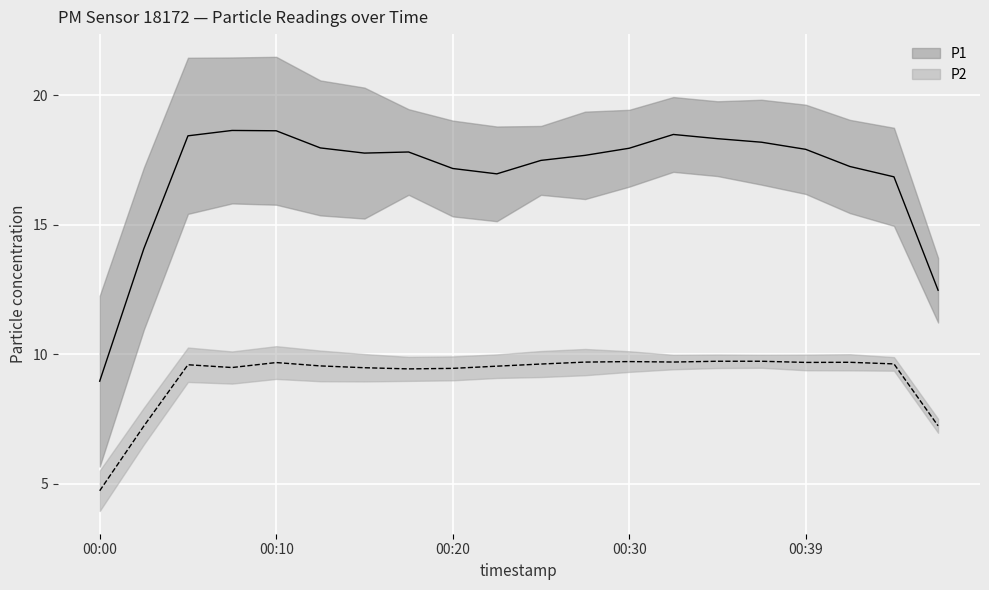

What are all the series names shown in the legend?

P1, P2